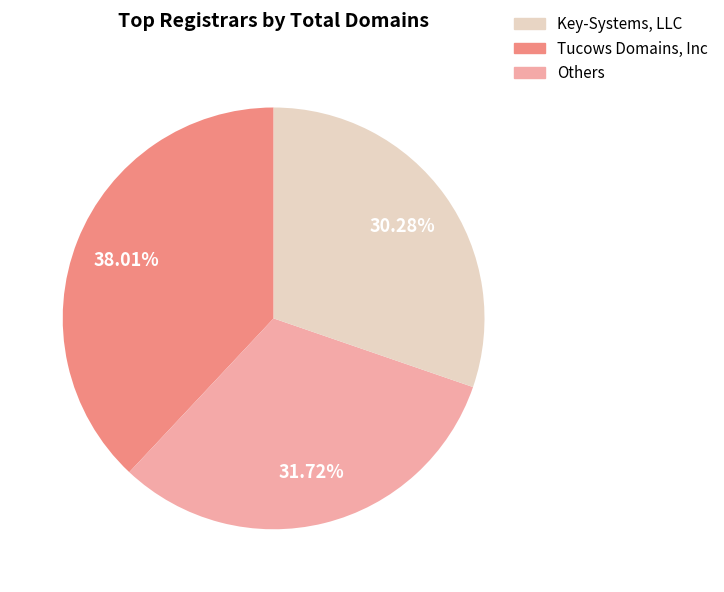

Does any single category account for the majority?

No